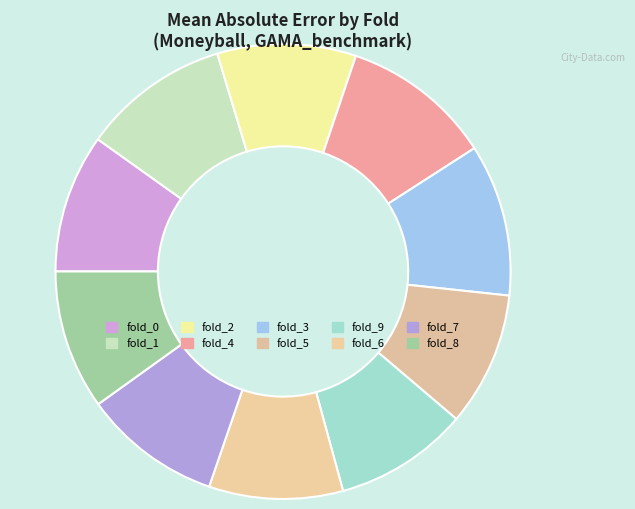

Does fold_2 account for over 50% of the chart?

No